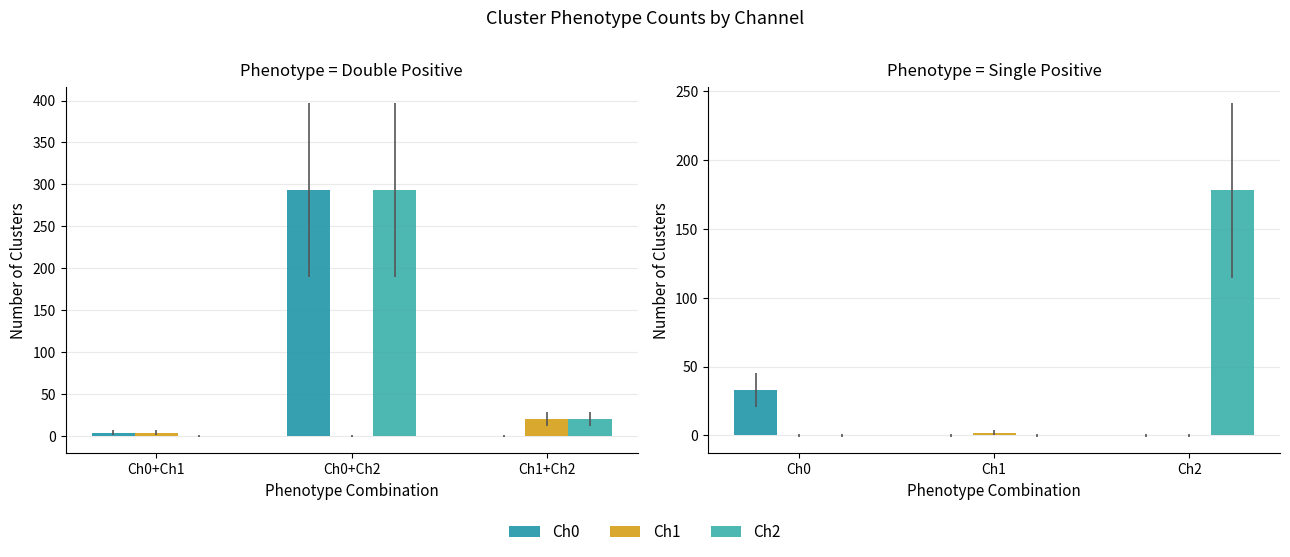

Count the number of data series in this chart.

3